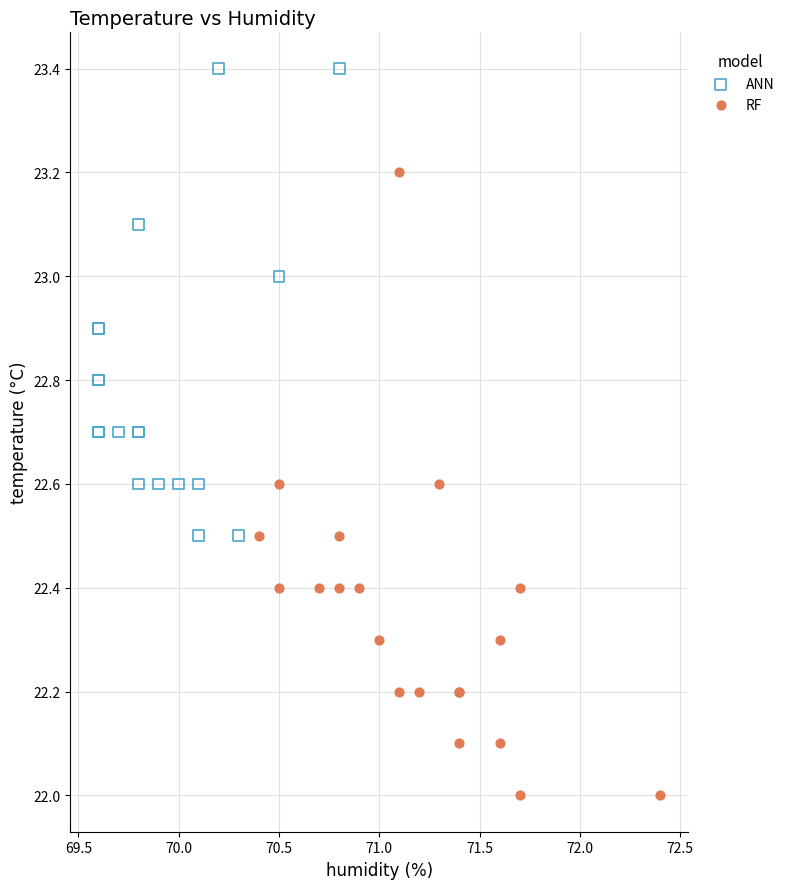

Which series has the largest Y range (max minus min)?

RF